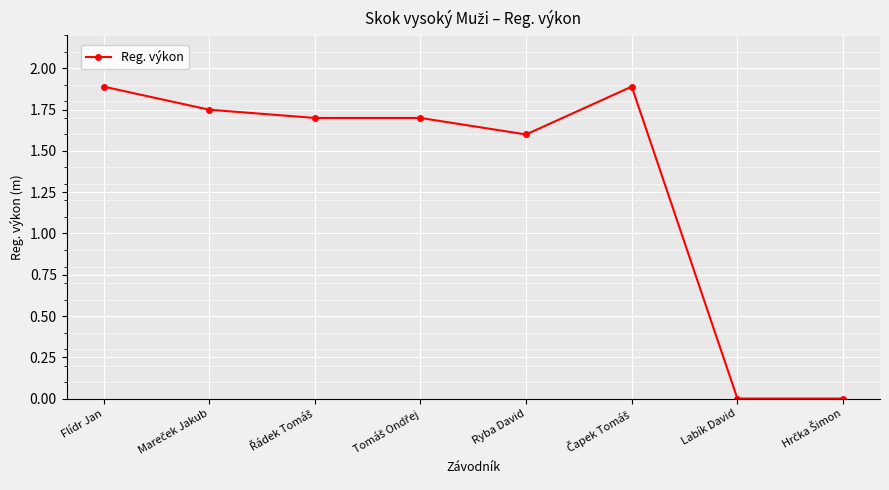

What is the maximum value shown in the chart?

1.9